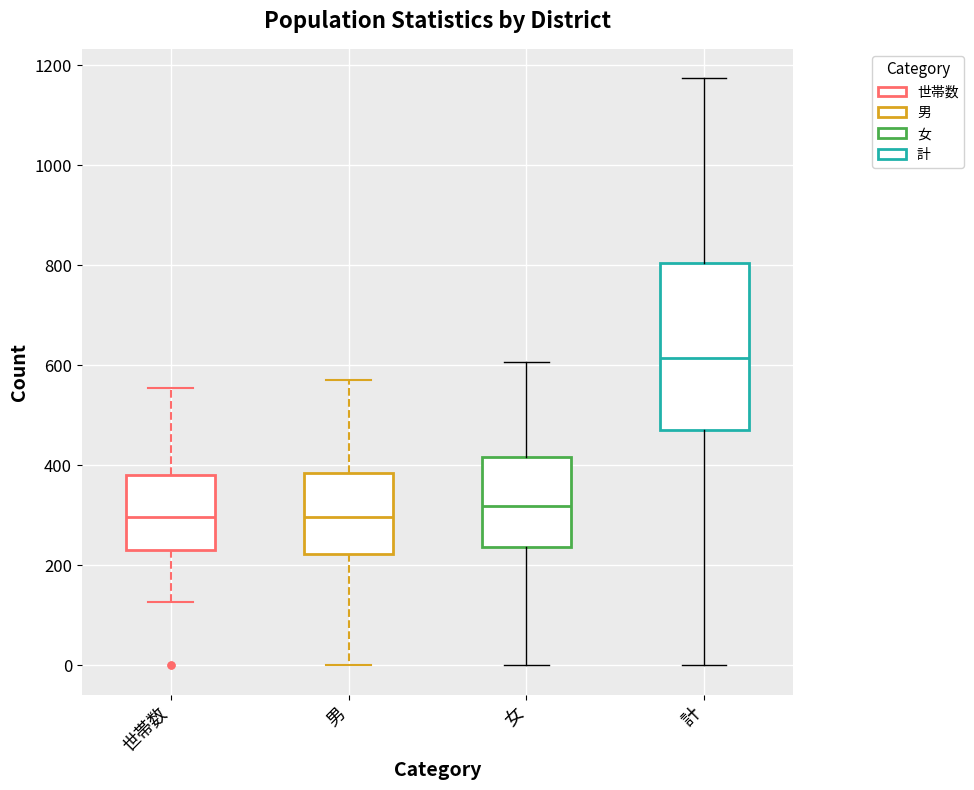

Reading left to right, read every box against the y-axis: the position of its median line, the range the box covers, and the ends of its whiskers. The values are not printed on the chart, so give them approximately, as read against the axis.

世帯数: median 300, box 240 to 380, whiskers 120 to 560
男: median 300, box 220 to 380, whiskers 0 to 580
女: median 320, box 240 to 420, whiskers 0 to 600
計: median 620, box 480 to 800, whiskers 0 to 1180